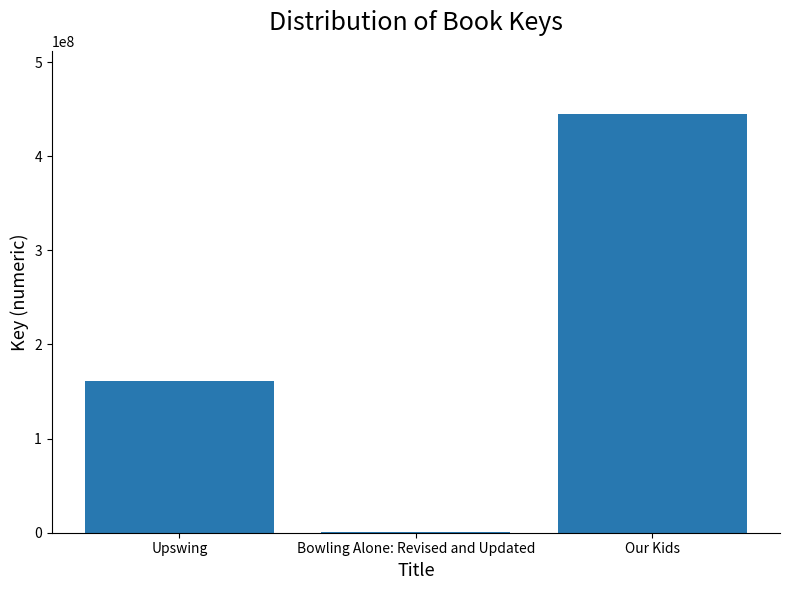

Which label corresponds to the largest value in the chart?

Our Kids